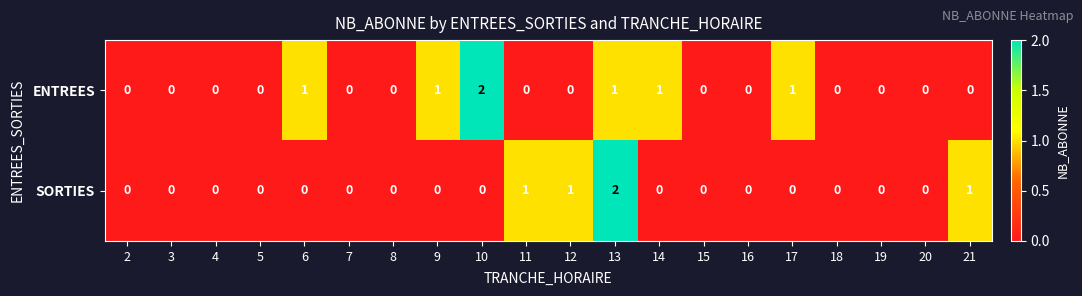

List the series in order of their overall mean, lowest first.

SORTIES, ENTREES